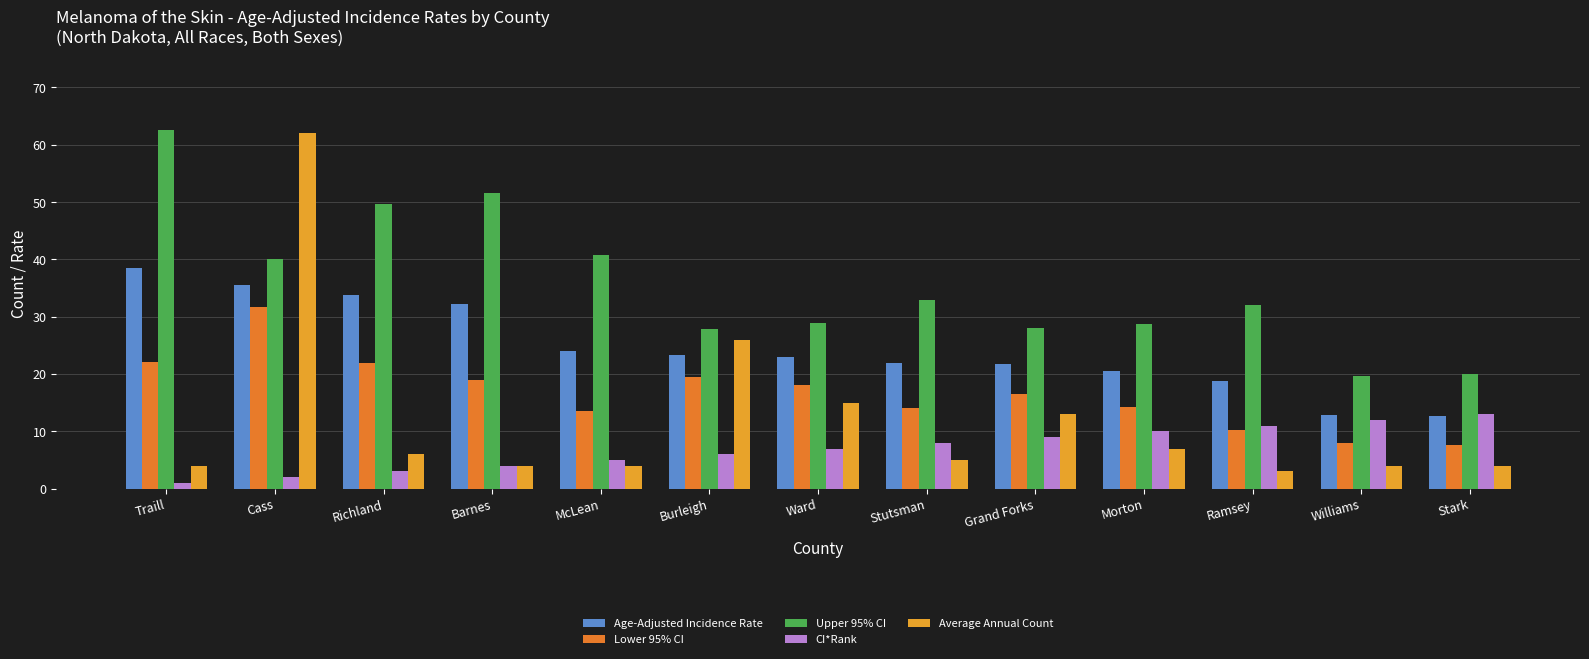

The Age-Adjusted Incidence Rate series shows 23.3 at Burleigh. True or false?

True